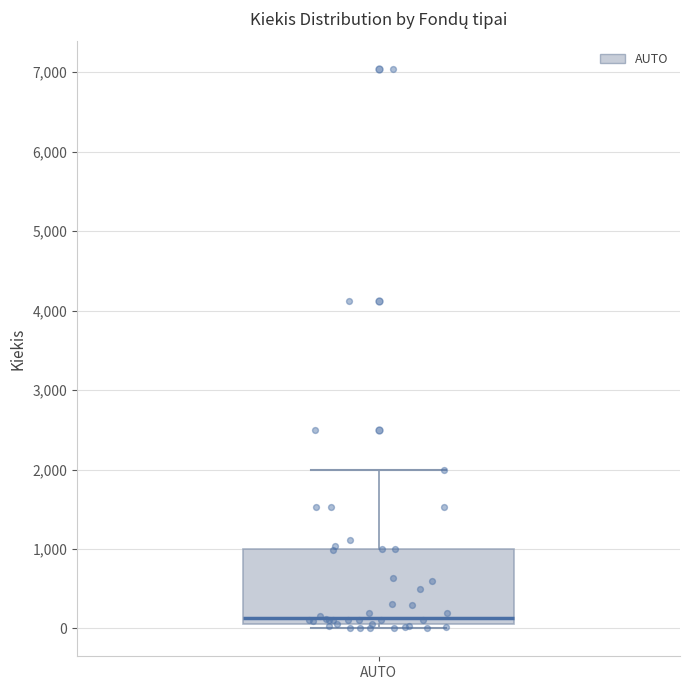

Read this box plot against the y-axis: the position of the median line, the range covered by the box, and the ends of both whiskers. The values are not printed on the chart, so give them approximately, as read against the axis.

median 100 (just above the box's lower edge), box 100 to 1000, whiskers 0 to 2000